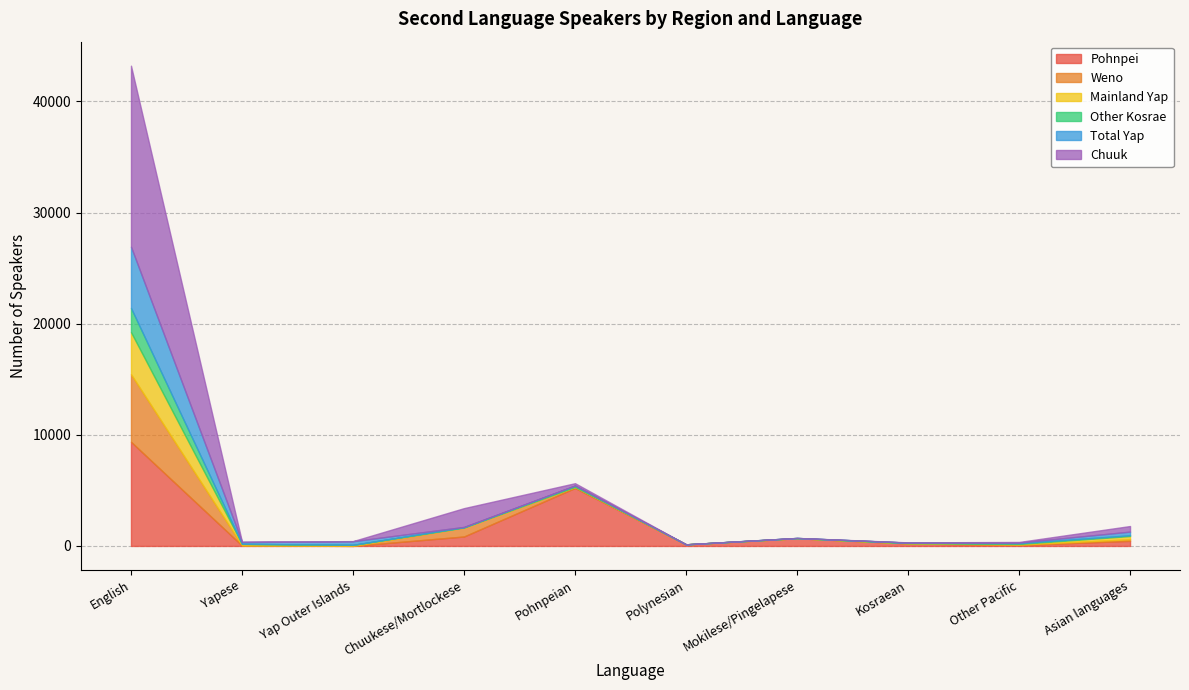

What is the highest value of the Pohnpei series?

9373